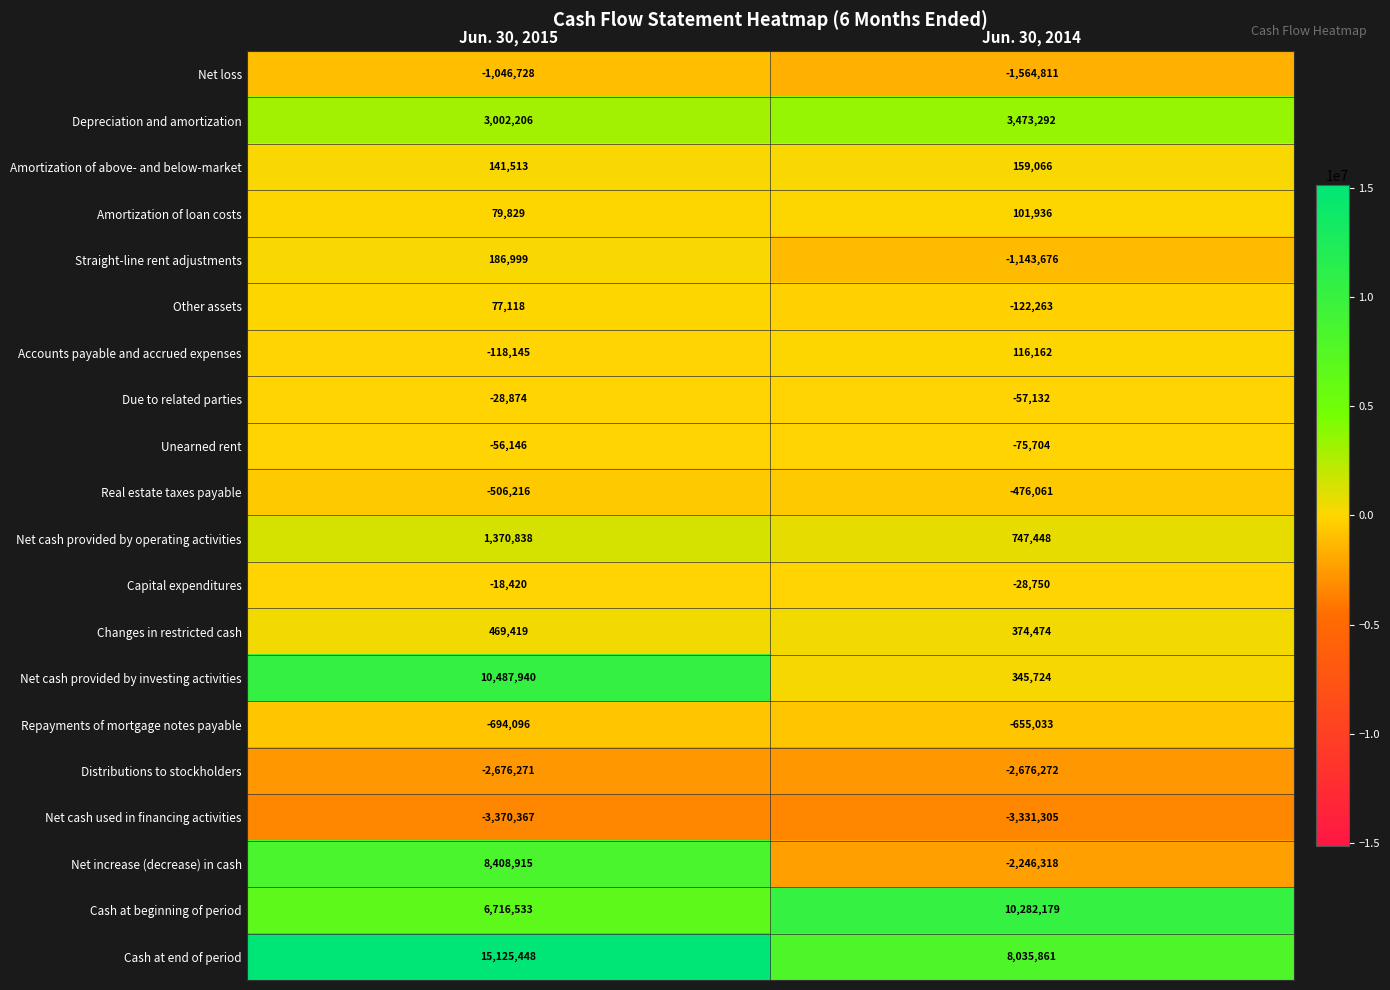

Where is Distributions to stockholders nearest to the value -2676271?

Jun. 30, 2015